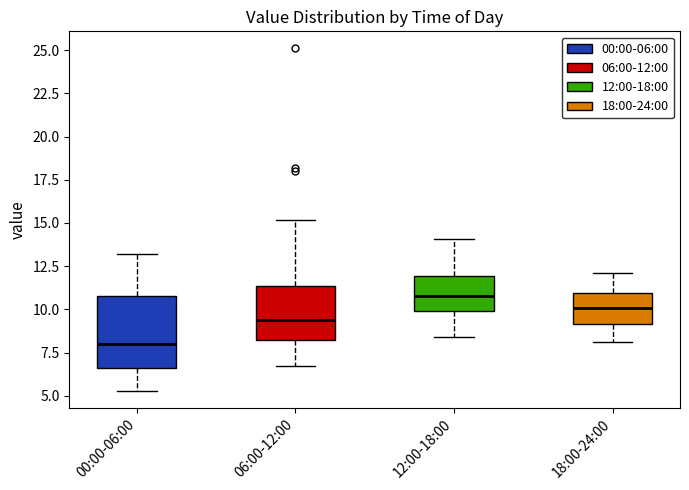

Reading left to right, read every box against the y-axis: the position of its median line, the range the box covers, and the ends of its whiskers. The values are not printed on the chart, so give them approximately, as read against the axis.

00:00-06:00: median 8.0, box 6.5 to 11.0, whiskers 5.5 to 13.0
06:00-12:00: median 9.5, box 8.0 to 11.5, whiskers 6.5 to 15.0
12:00-18:00: median 11.0, box 10.0 to 12.0, whiskers 8.5 to 14.0
18:00-24:00: median 10.0, box 9.0 to 11.0, whiskers 8.0 to 12.0